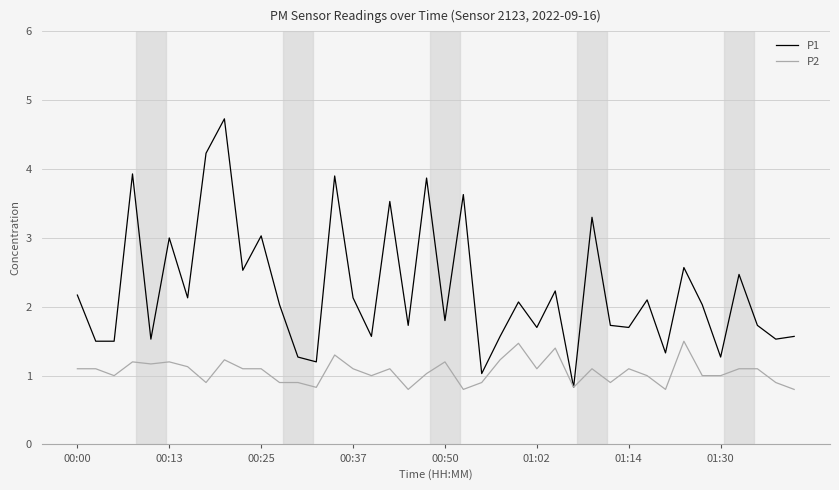

What is the smallest value displayed?

0.8